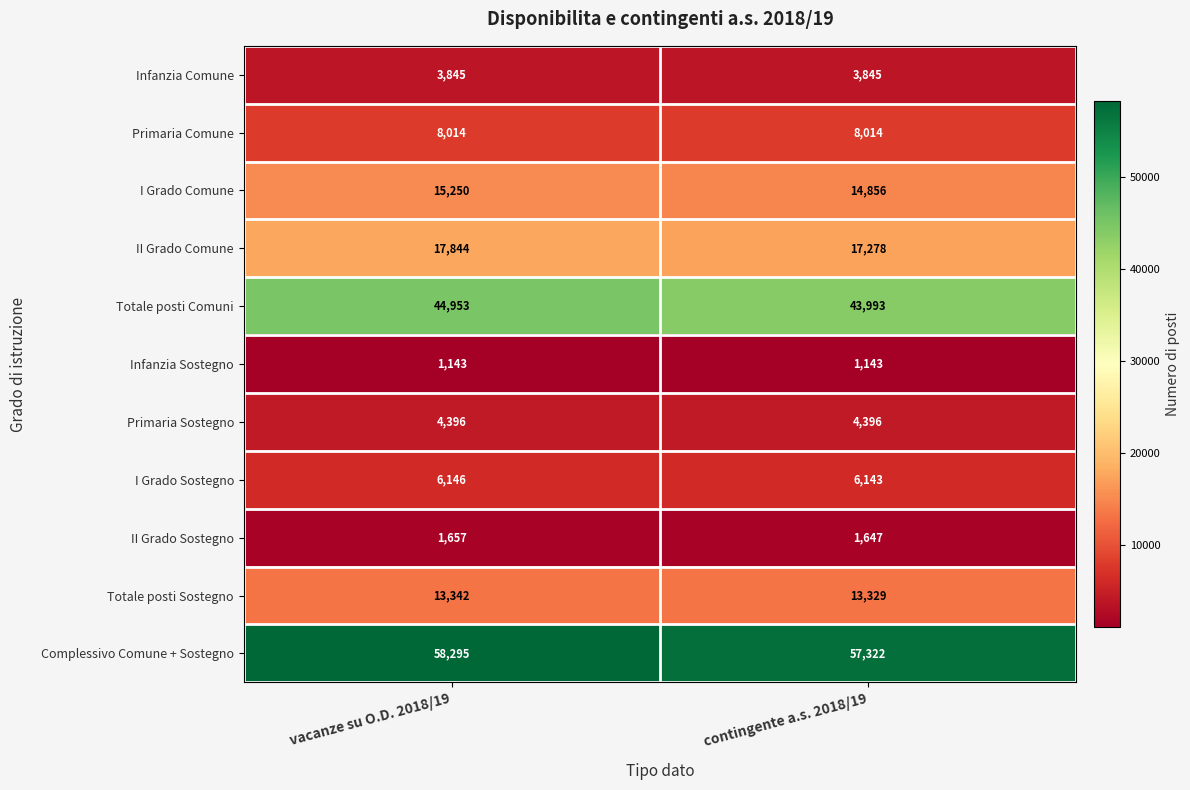

Reading left to right, what are all the values shown in this chart?

Infanzia Comune: 3845	3845
Primaria Comune: 8014	8014
I Grado Comune: 15250	14856
II Grado Comune: 17844	17278
Totale posti Comuni: 44953	43993
Infanzia Sostegno: 1143	1143
Primaria Sostegno: 4396	4396
I Grado Sostegno: 6146	6143
II Grado Sostegno: 1657	1647
Totale posti Sostegno: 13342	13329
Complessivo Comune + Sostegno: 58295	57322